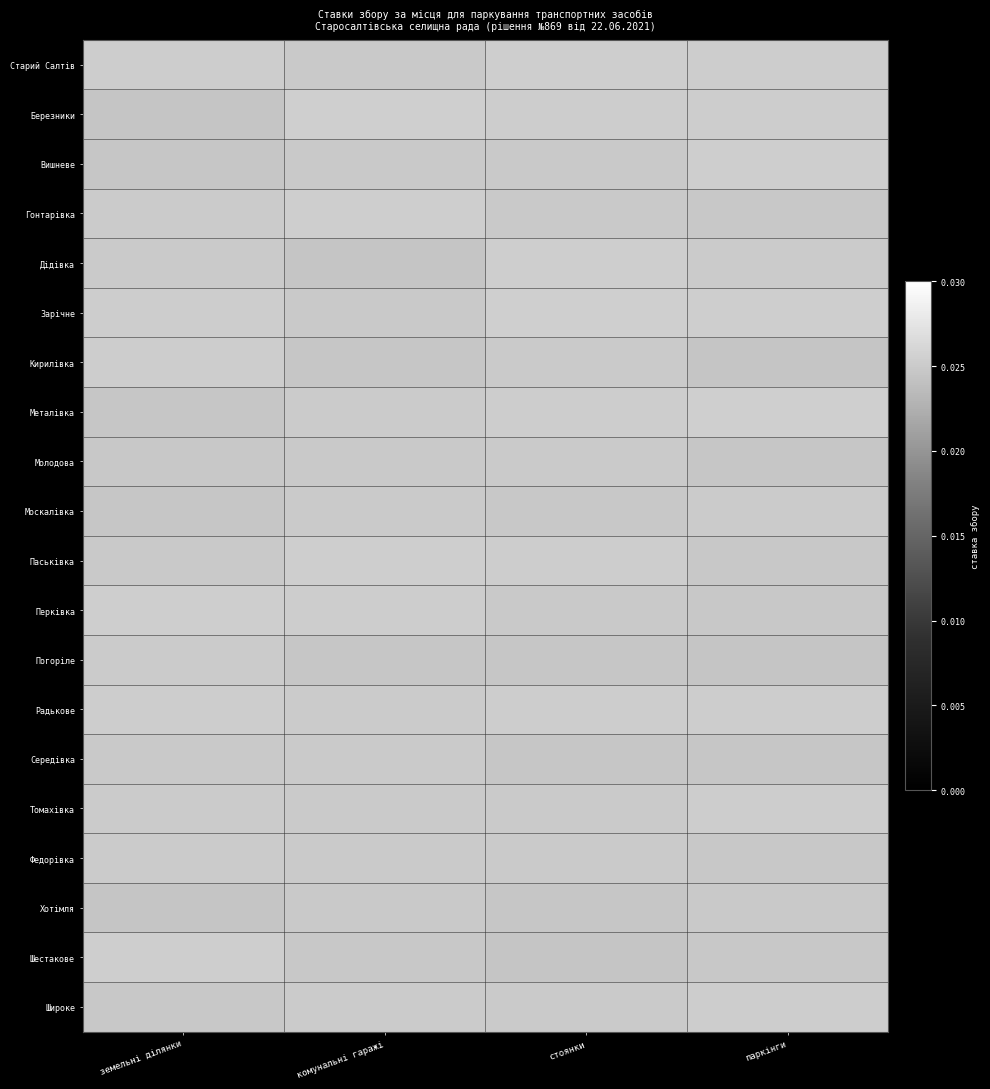

What is the total value across all series at комунальні гаражі?

0.5